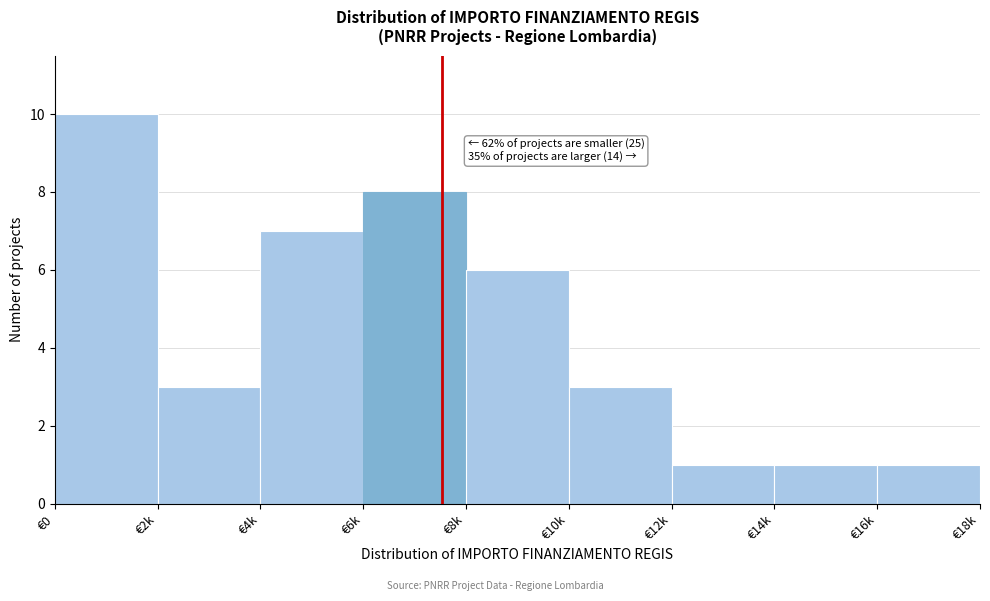

Reading left to right, transcribe all the data shown in this chart.

10	3	7	8	6	3	1	1	1